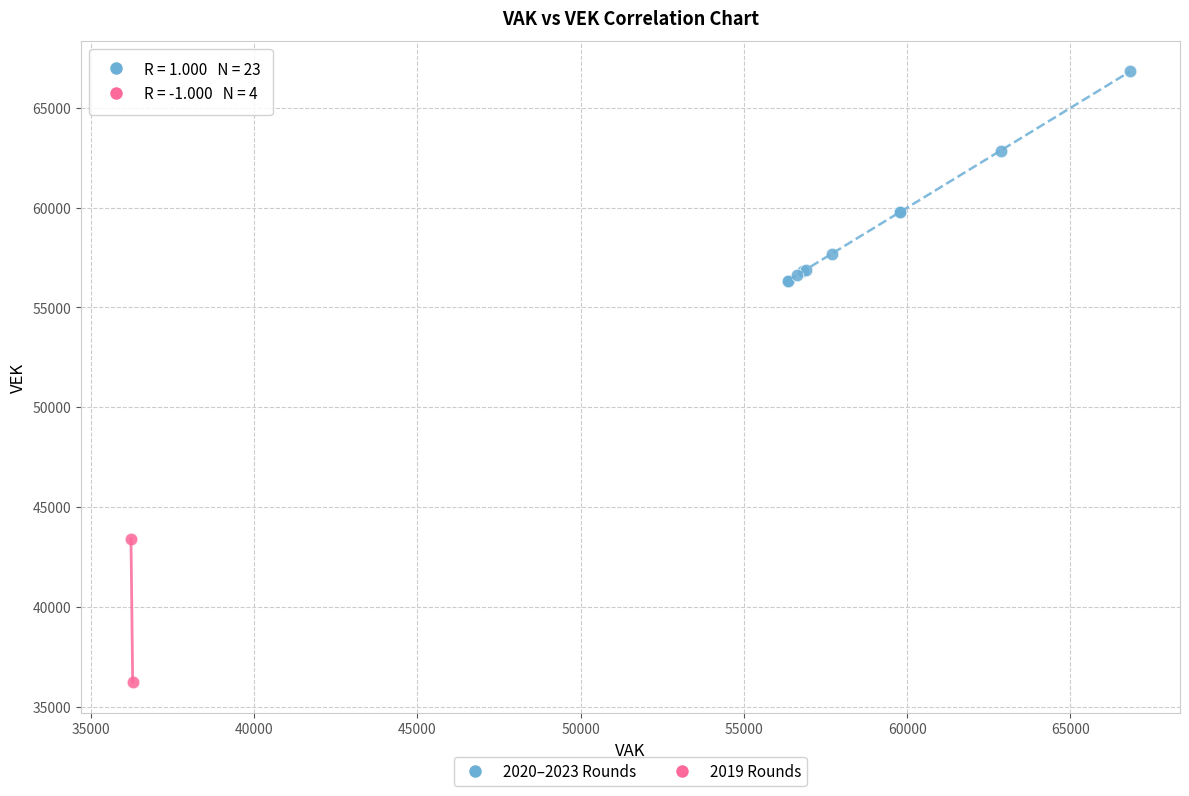

Which series reaches the maximum Y coordinate?

2020–2023 Rounds